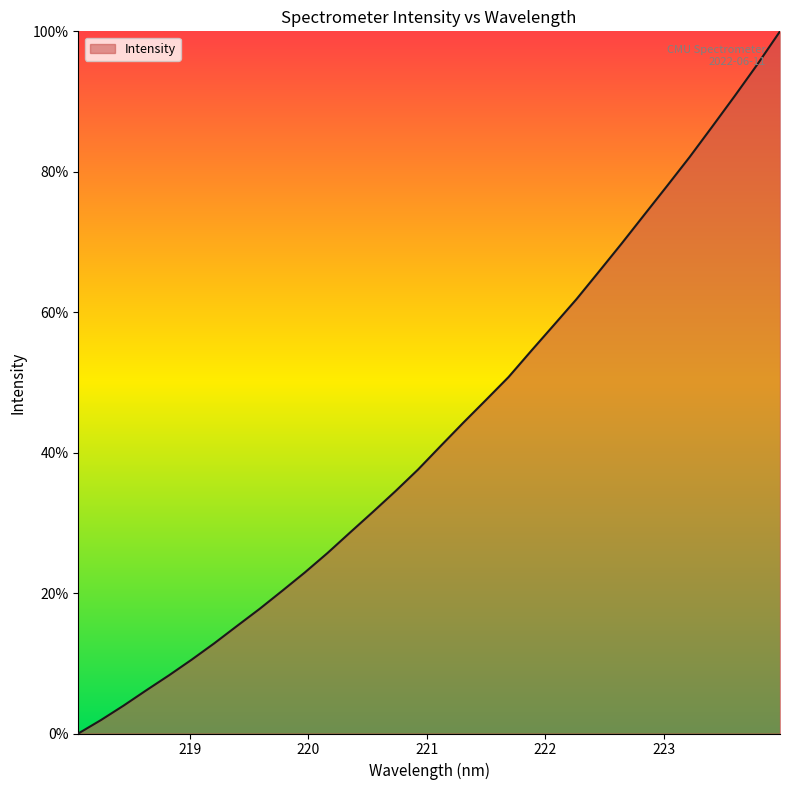

What is the sum of all values?

1378.0